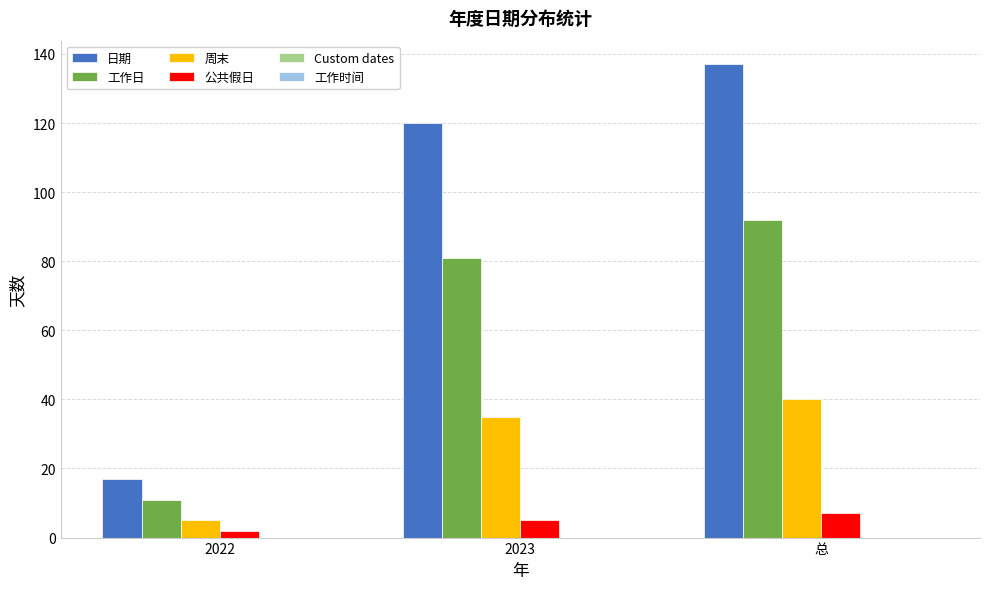

Rank the categories by 公共假日 value from lowest to highest.

2022, 2023, 总